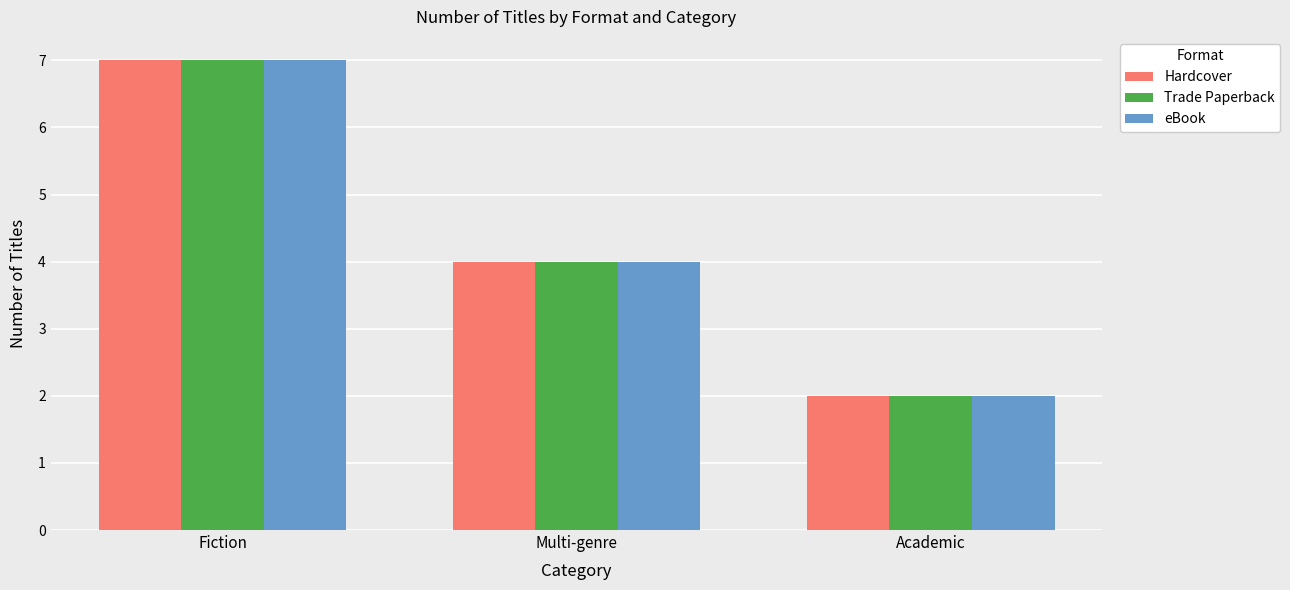

List the labels in order of Trade Paperback value, smallest first.

Academic, Multi-genre, Fiction